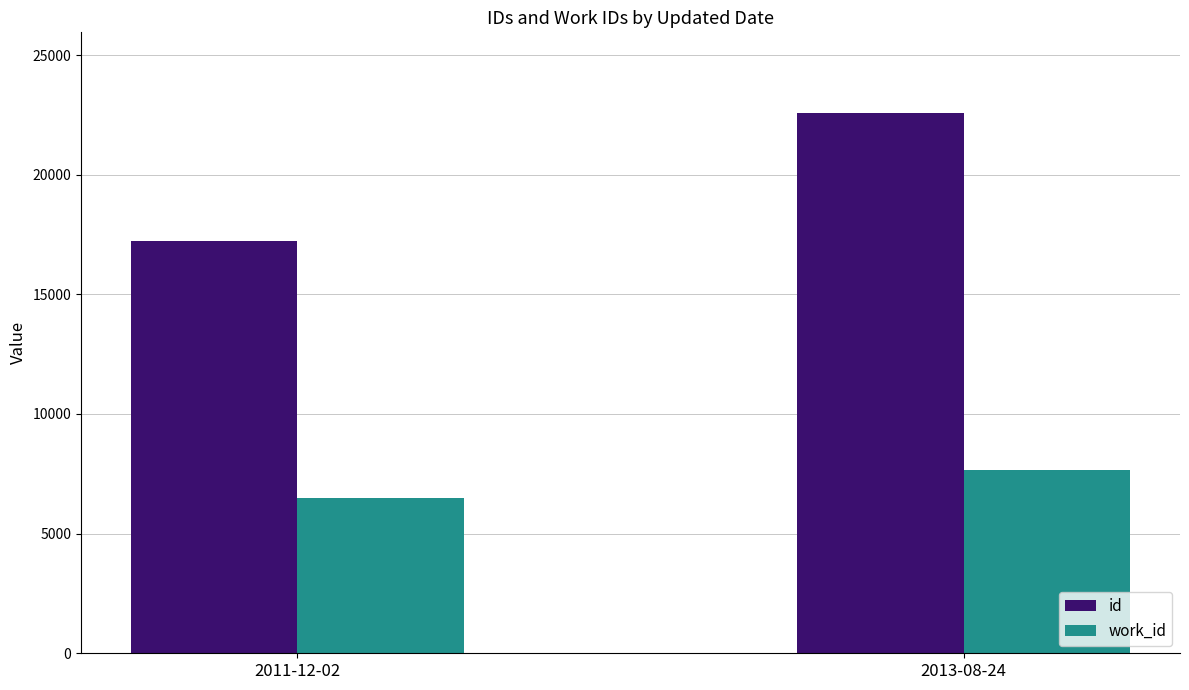

How many groups of bars are there?

2